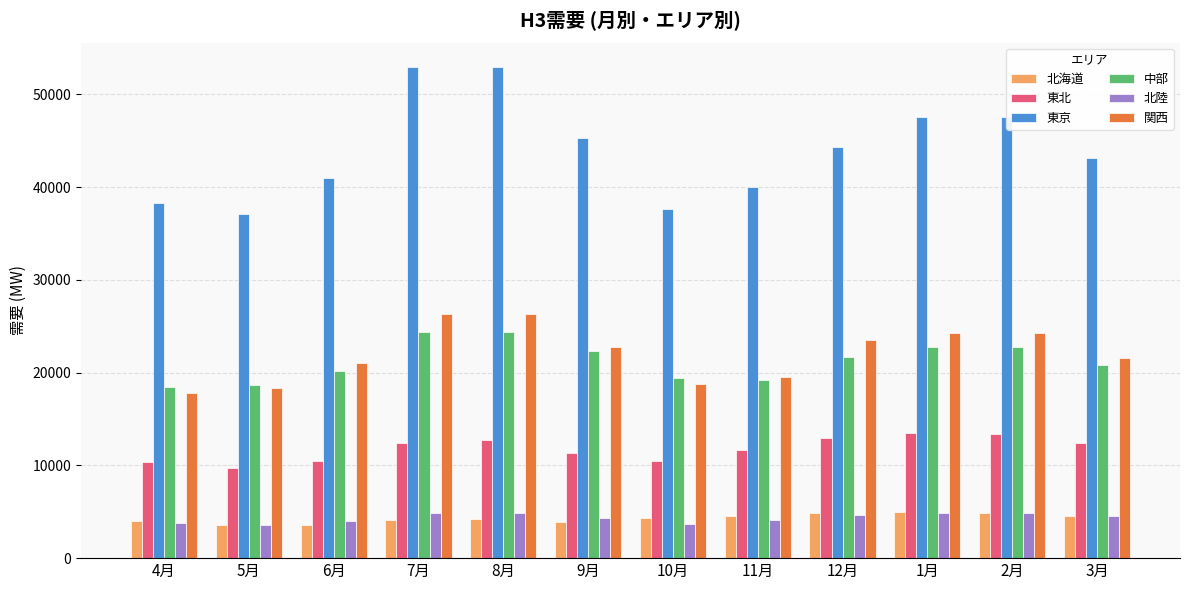

What is the minimum value for 関西?

17842.6